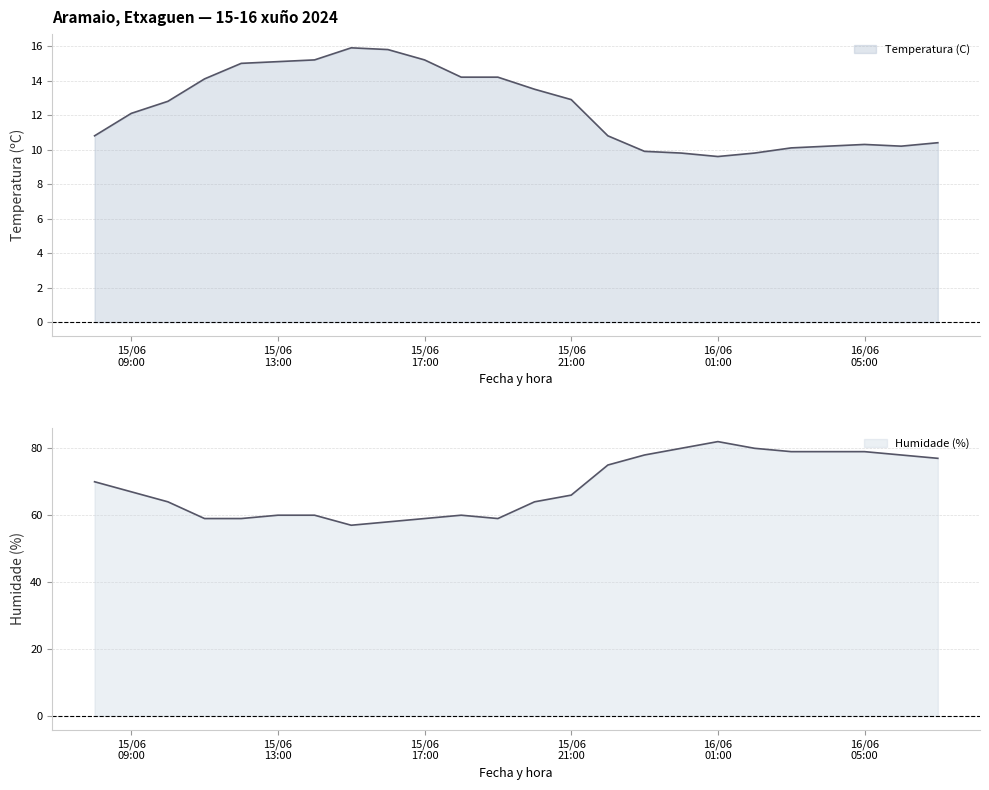

Is the value of Humidade (%) at 15/06 13:00 greater than the value of Temperatura (C) at 15/06 21:00?

Yes